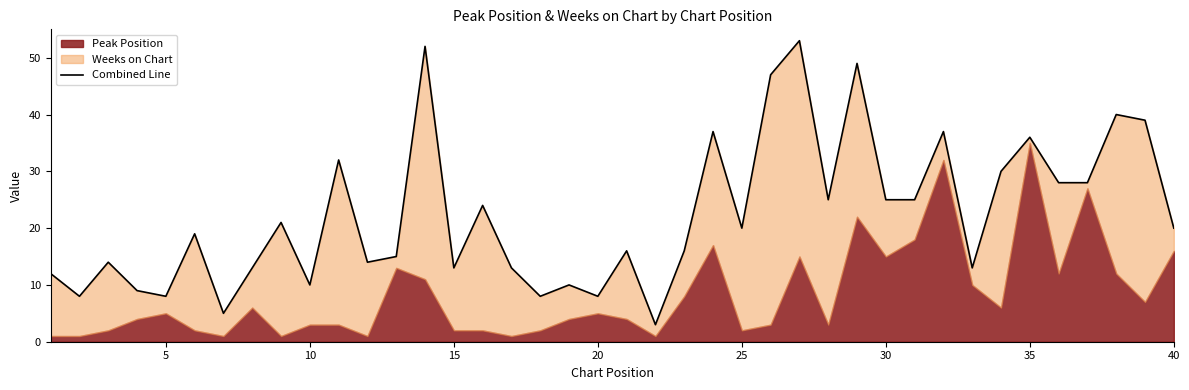

What is the average value?

22